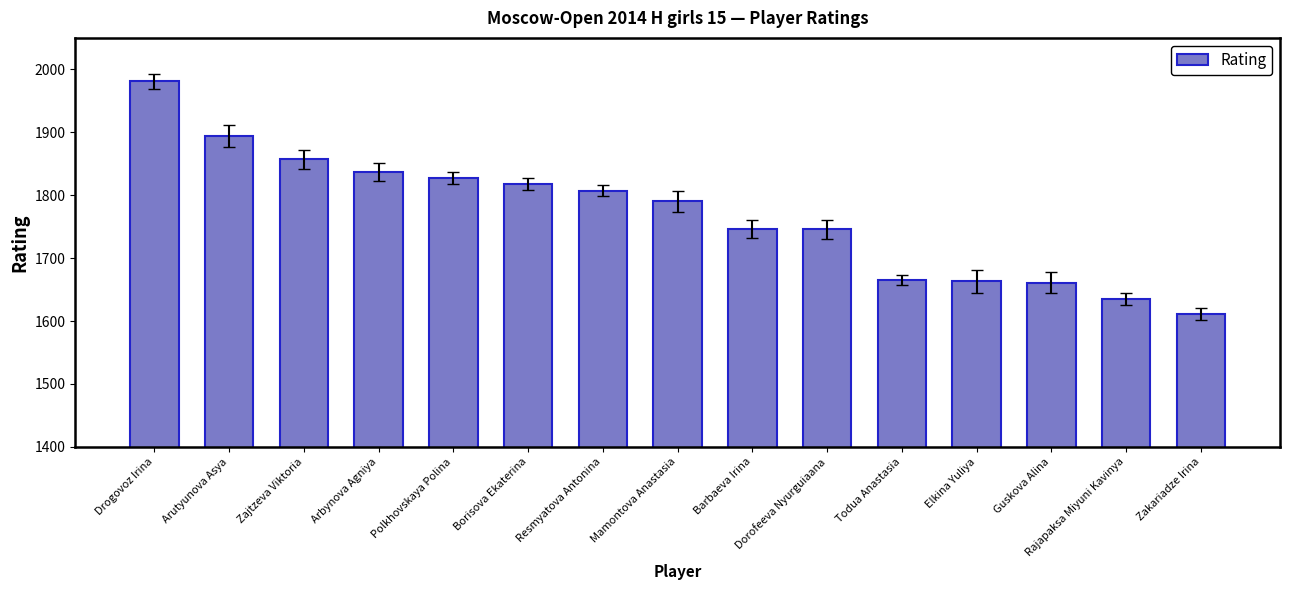

True or false: the data shows 1635 at Rajapaksa Miyuni Kavinya.

True